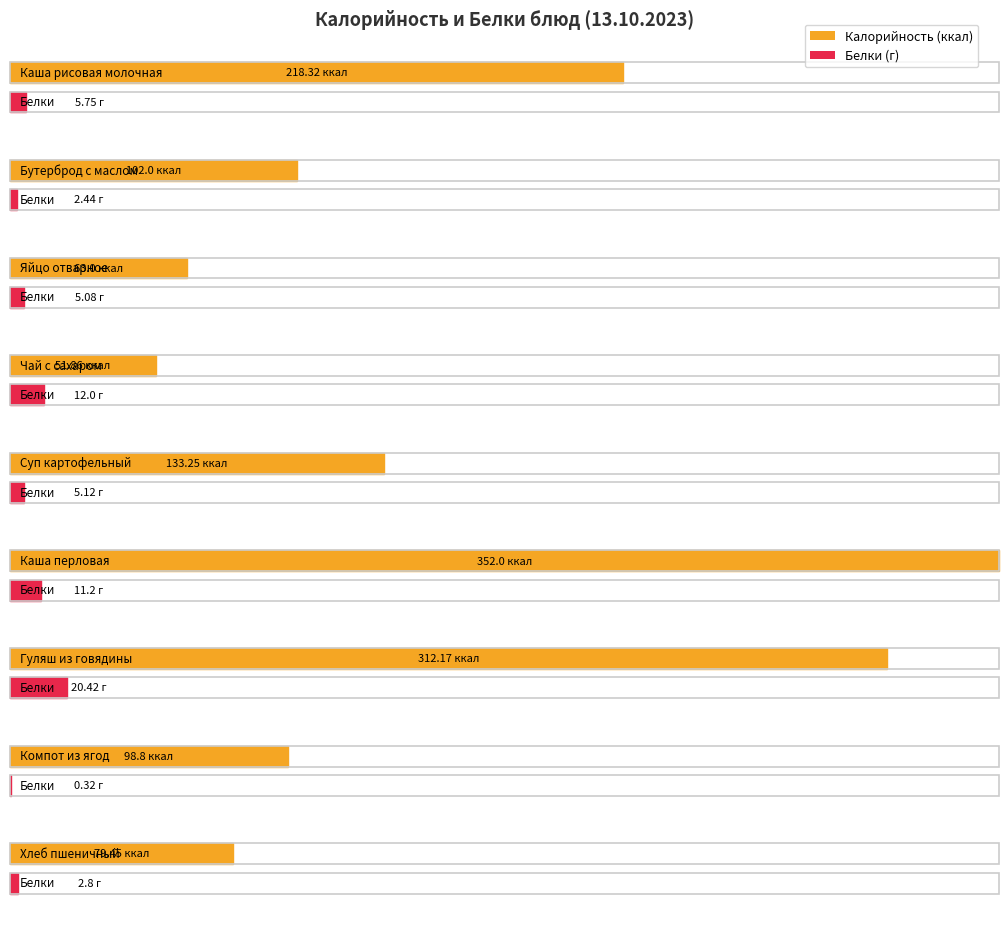

The Калорийность series shows 352.0 at Каша перловая. True or false?

True